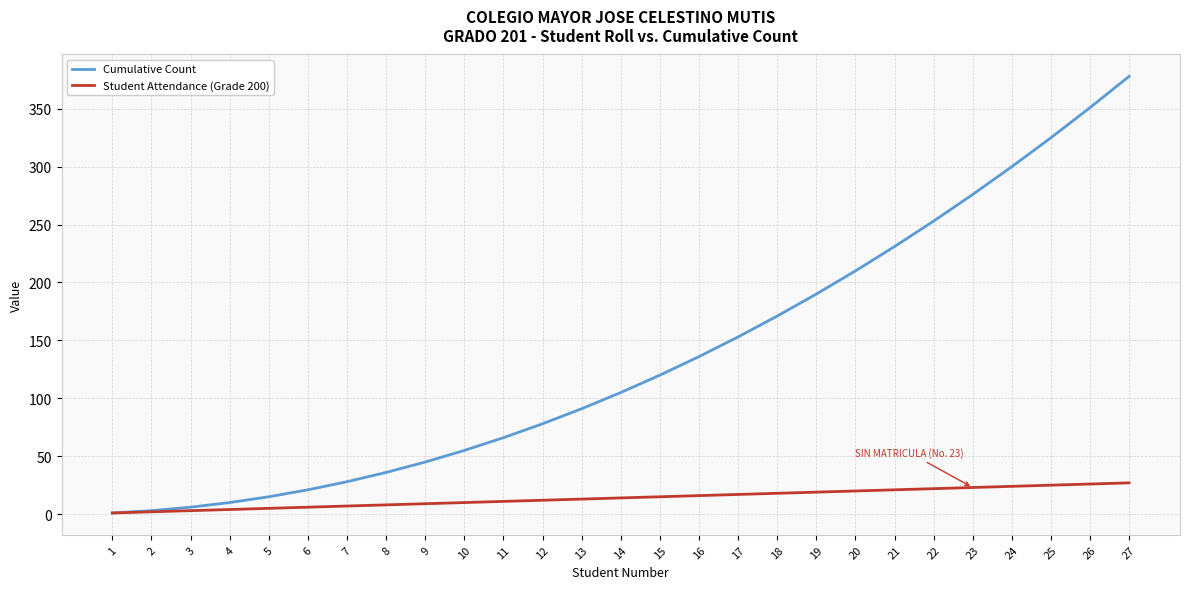

Between 7 and 23, which series saw the biggest shift?

Cumulative Count